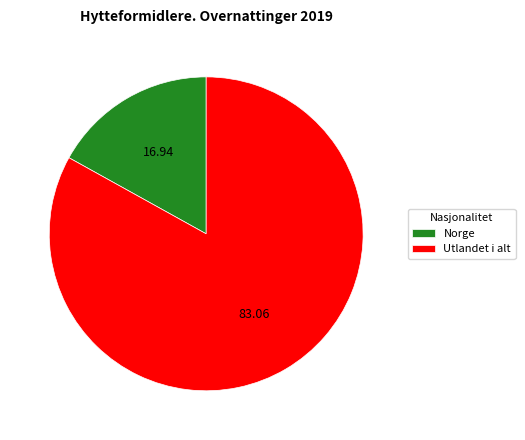

How many segments does this pie chart have?

2